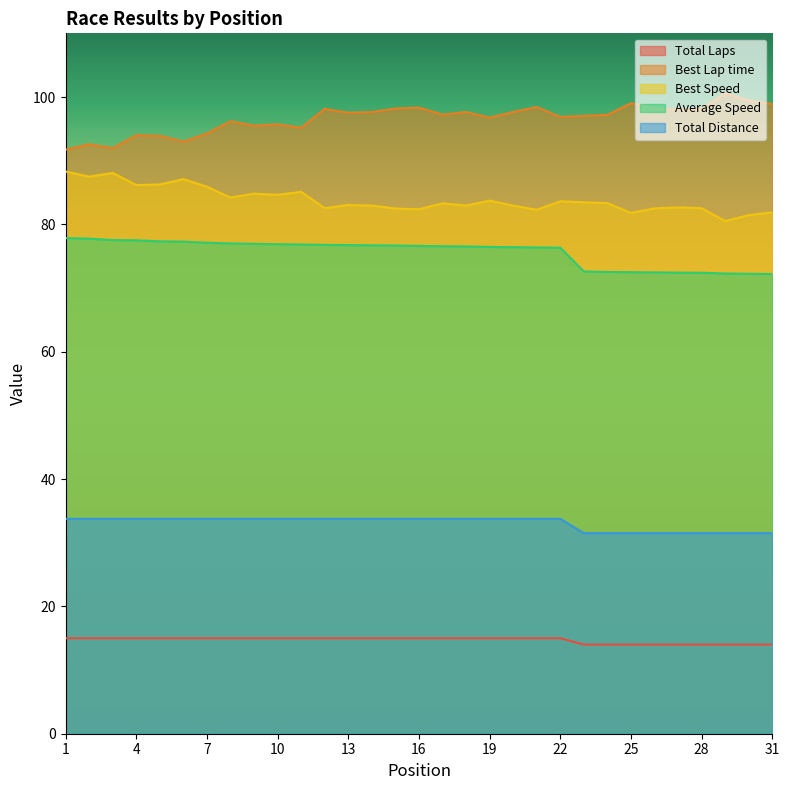

What is the difference between the highest and lowest values at 18?

82.6